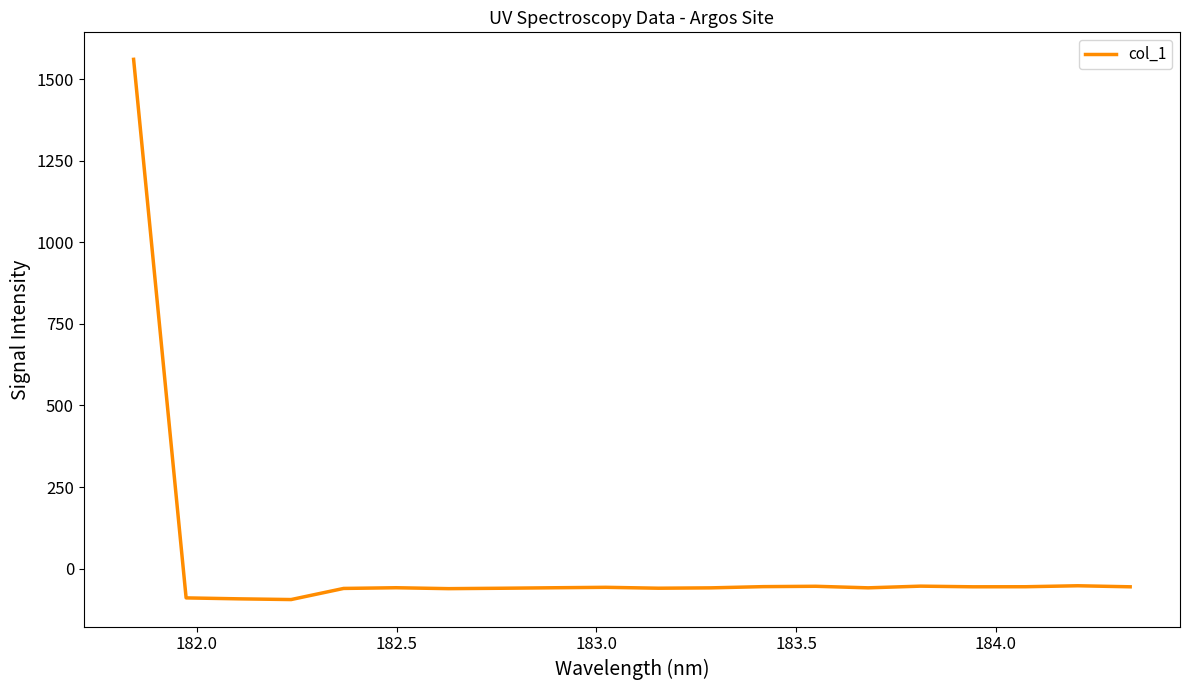

What is the difference between the maximum and minimum values?

1656.5